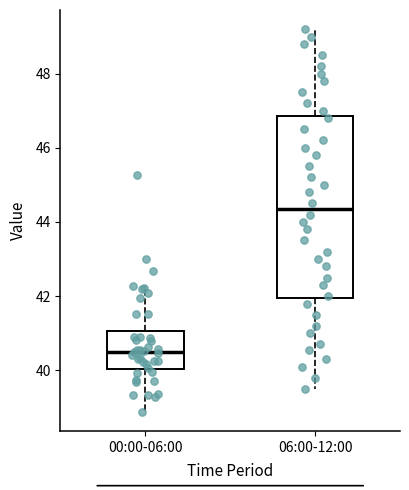

Where does the upper whisker of the box for 06:00-12:00 end on the y-axis? The values are not printed on the chart, so give them approximately, as read against the axis.

49.2